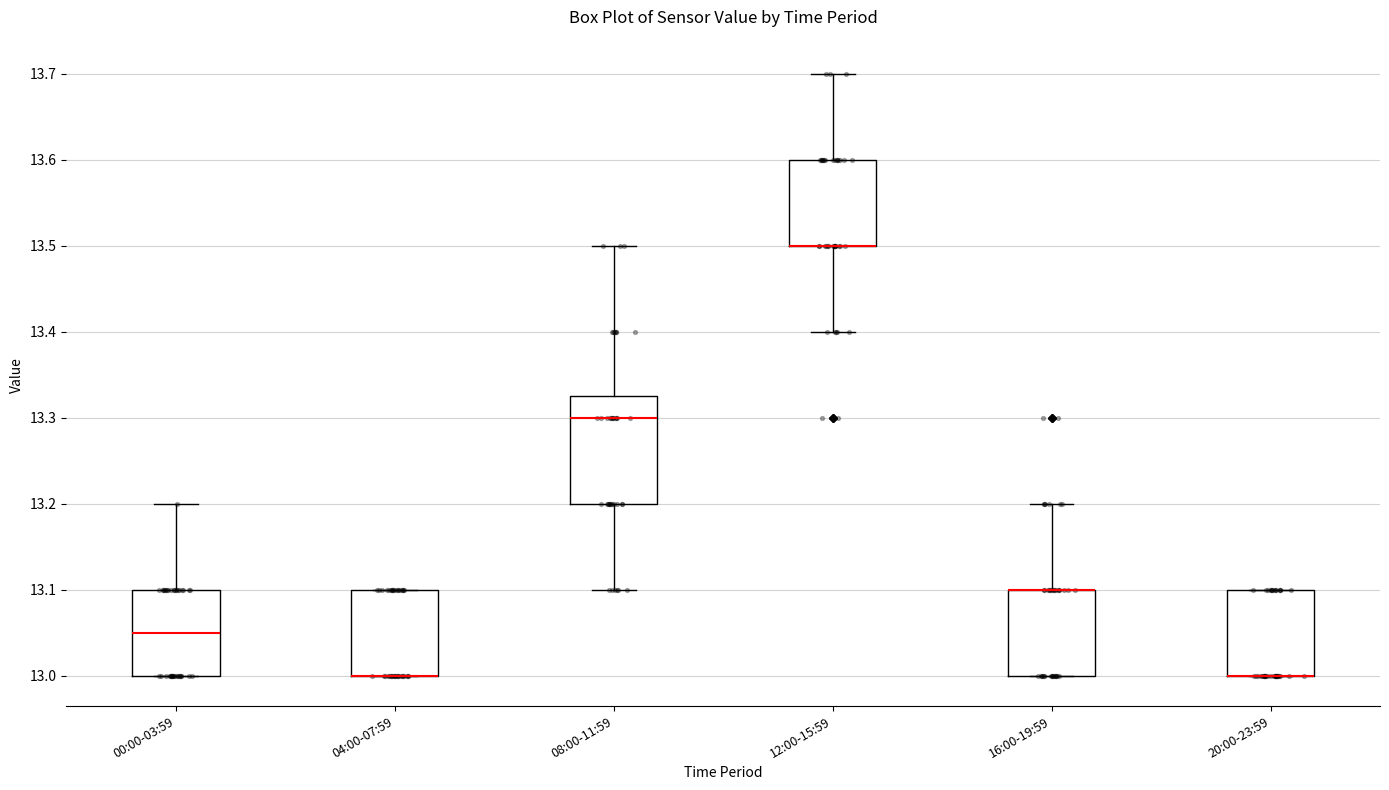

Where is the upper edge of the box for 08:00-11:59 on the y-axis? The values are not printed on the chart, so give them approximately, as read against the axis.

13.33